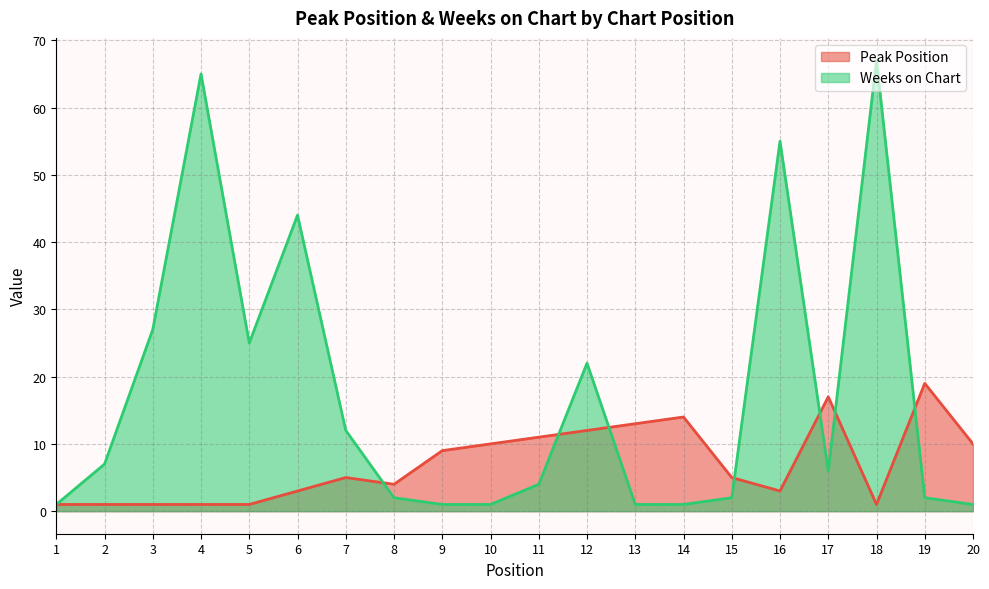

What is the difference between the Peak Position values at 8 and 1?

3